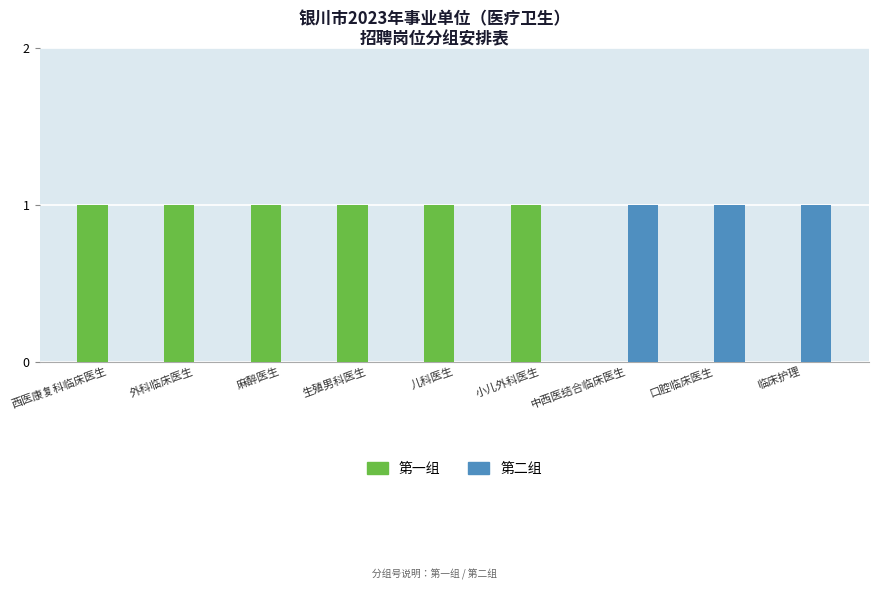

How many groups of bars are there?

9